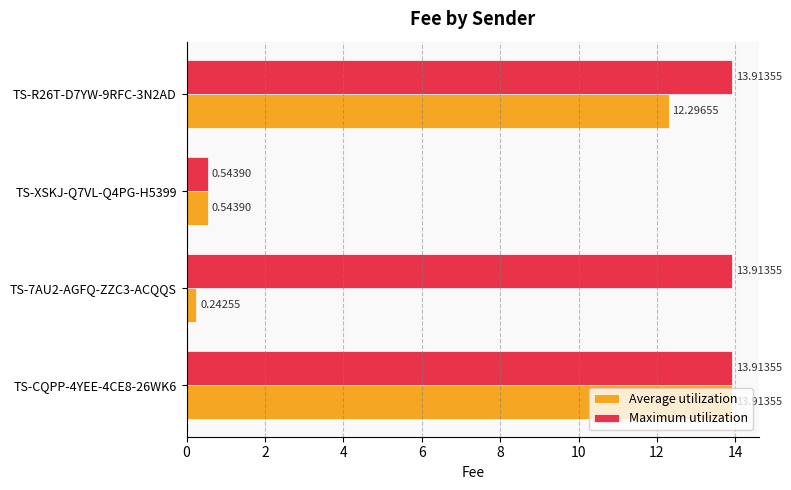

How many values in the Average utilization series are below 12?

2